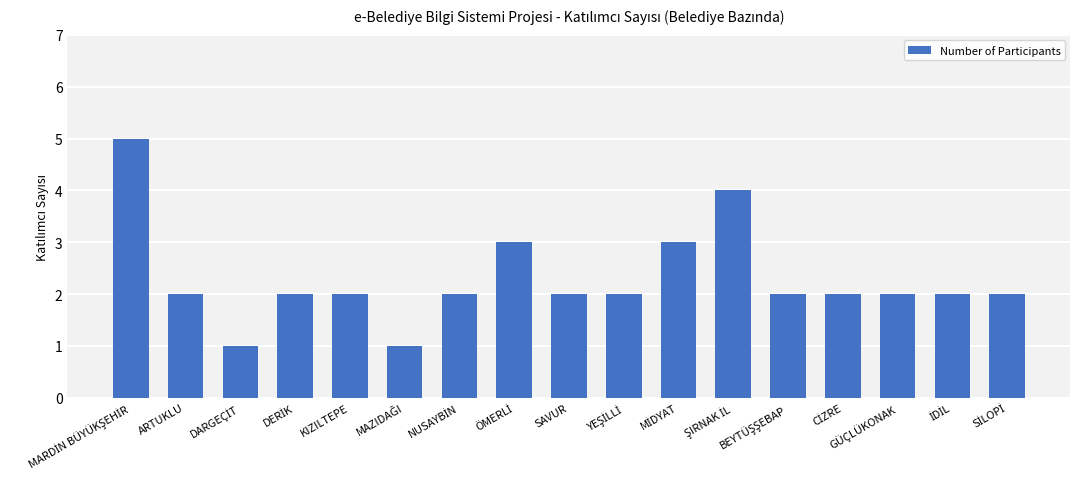

What is the value of the 17th bar from the left?

2